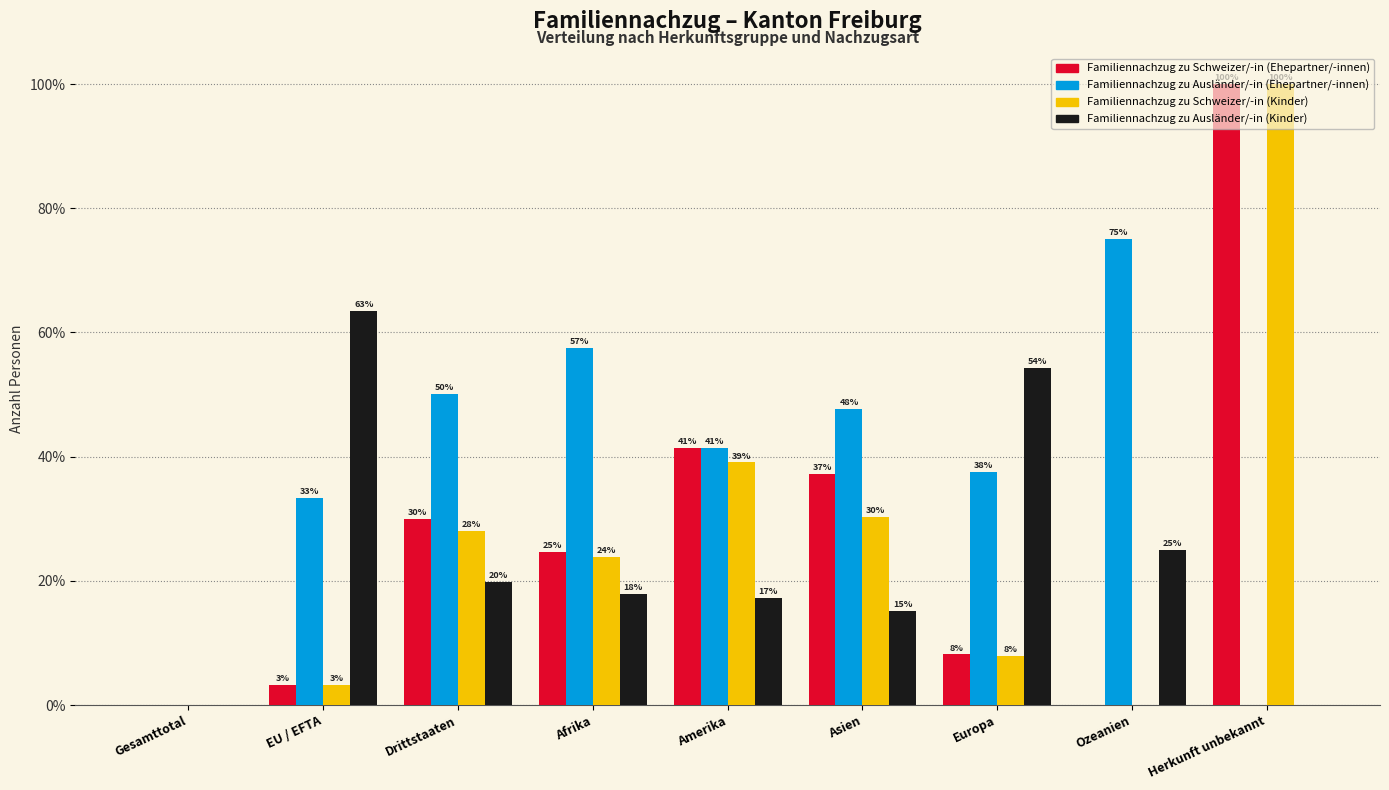

Is the value of Familiennachzug zu Ausländer/-in (Ehepartner/-innen) at Drittstaaten greater than the value of Familiennachzug zu Ausländer/-in (Kinder) at EU / EFTA?

No